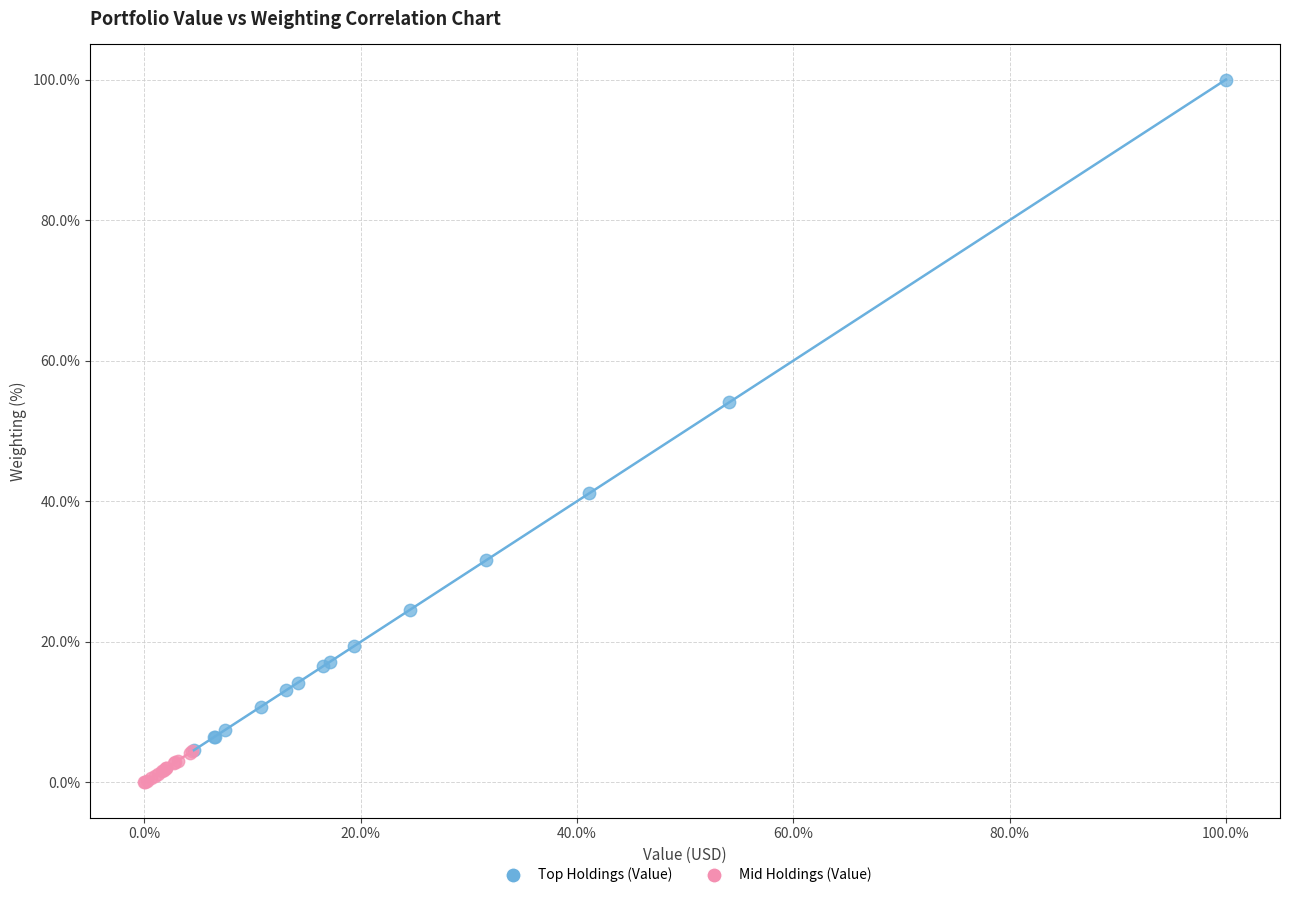

Which series reaches the maximum Y coordinate?

Top Holdings (Value)